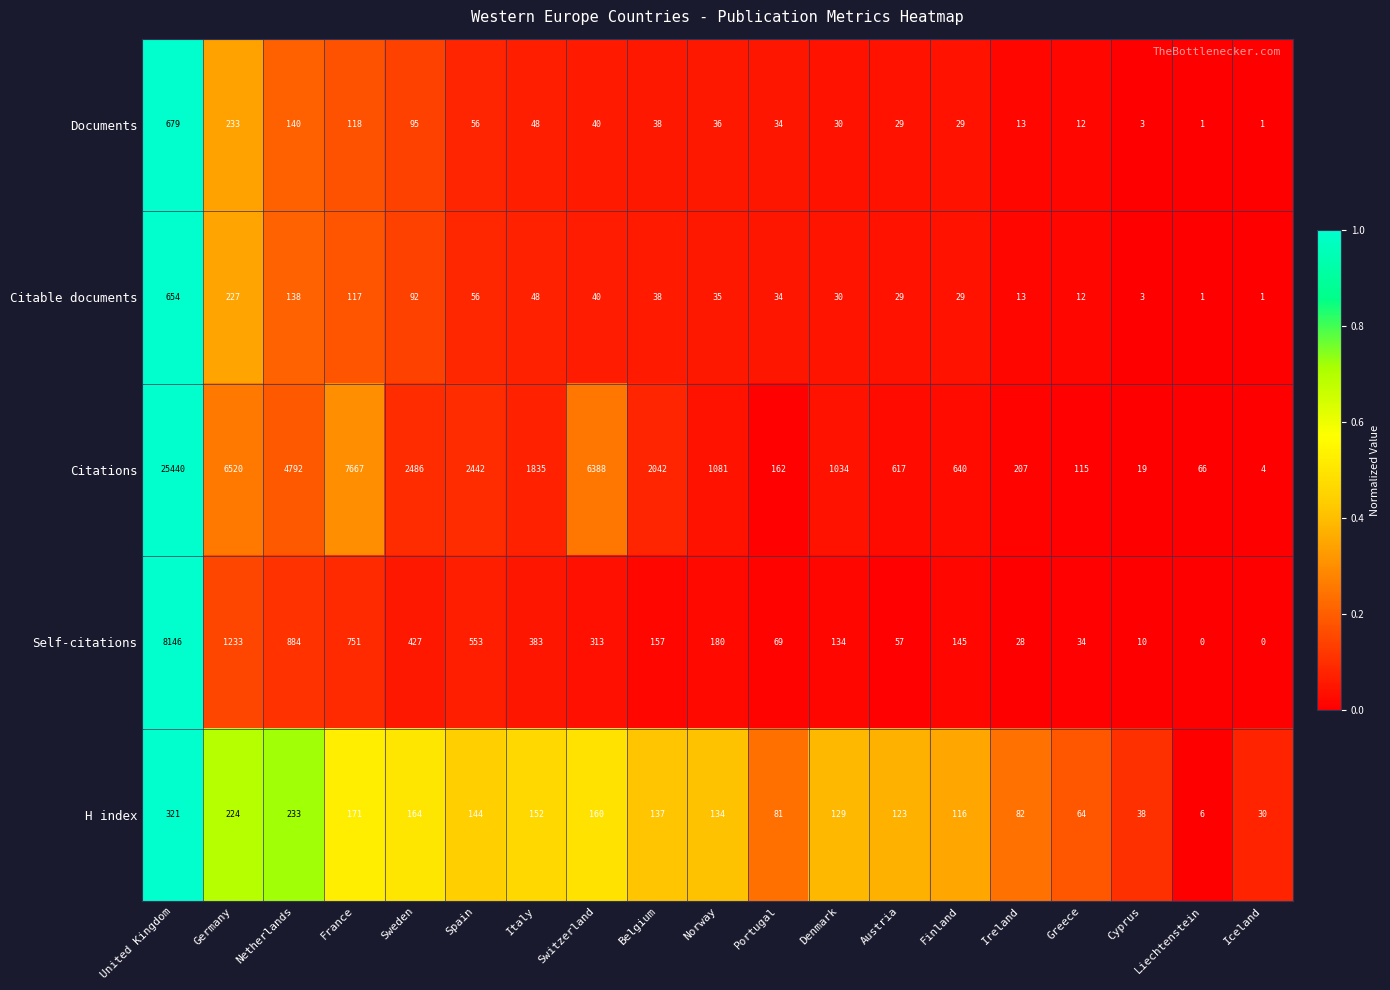

Which series has the largest total across all categories?

Citations